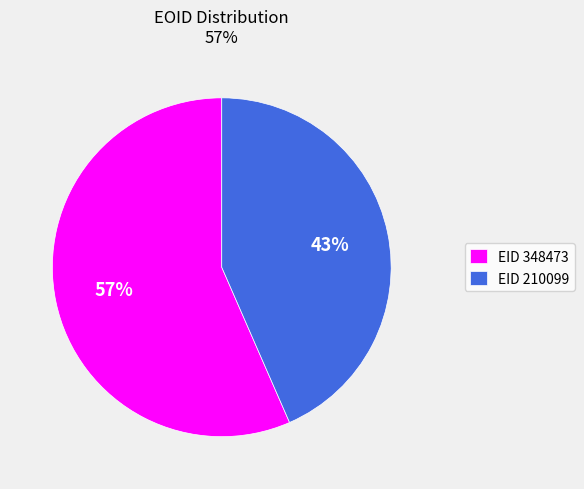

Which slice is the largest?

EID 348473